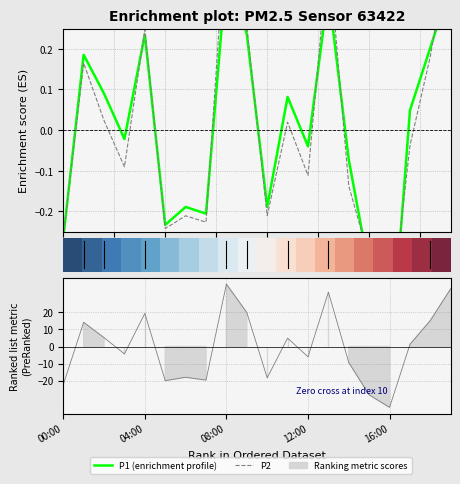

Does the chart display data point markers on the line(s)?

No